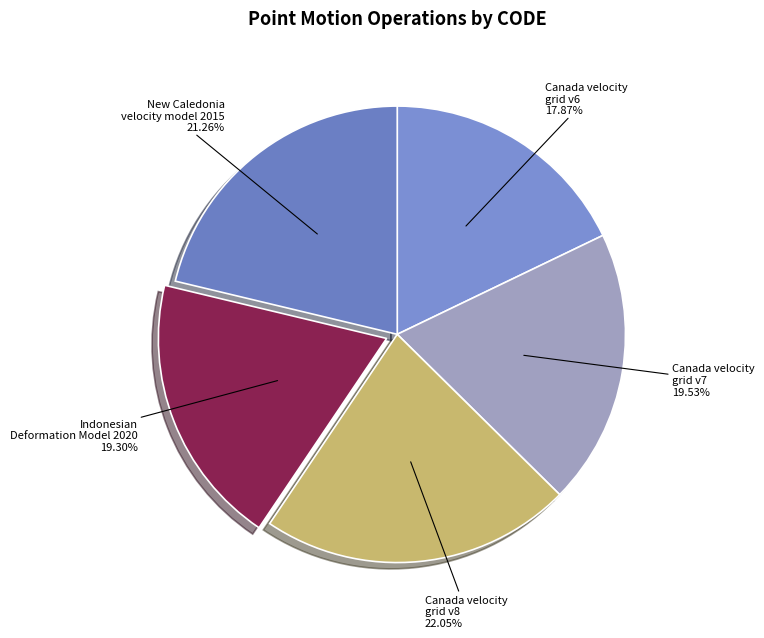

Which category has the smallest portion of the pie?

Canada velocity grid v6